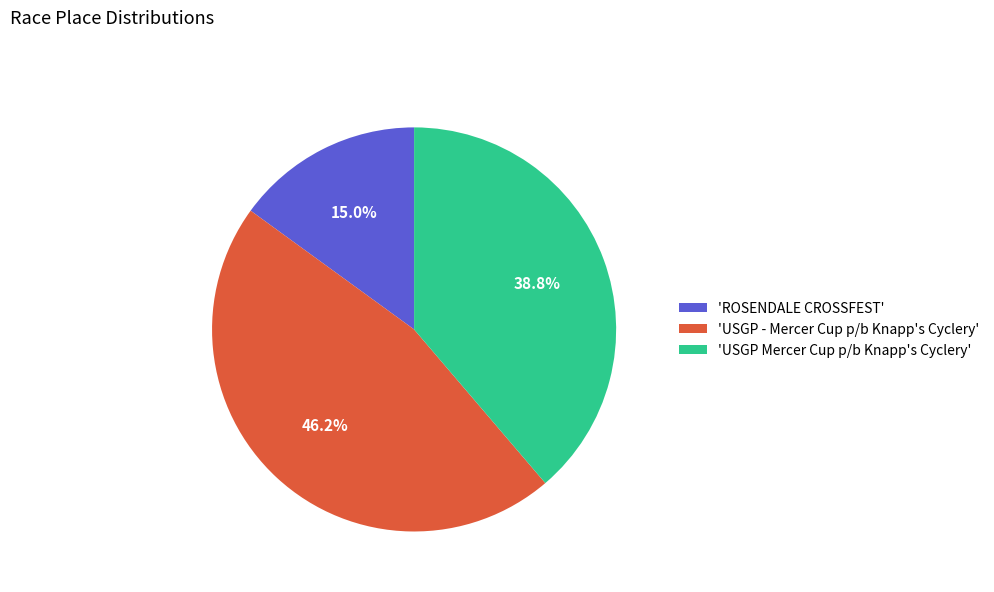

Combined, do 'USGP Mercer Cup p/b Knapp's Cyclery' and 'USGP - Mercer Cup p/b Knapp's Cyclery' account for over 50%?

Yes